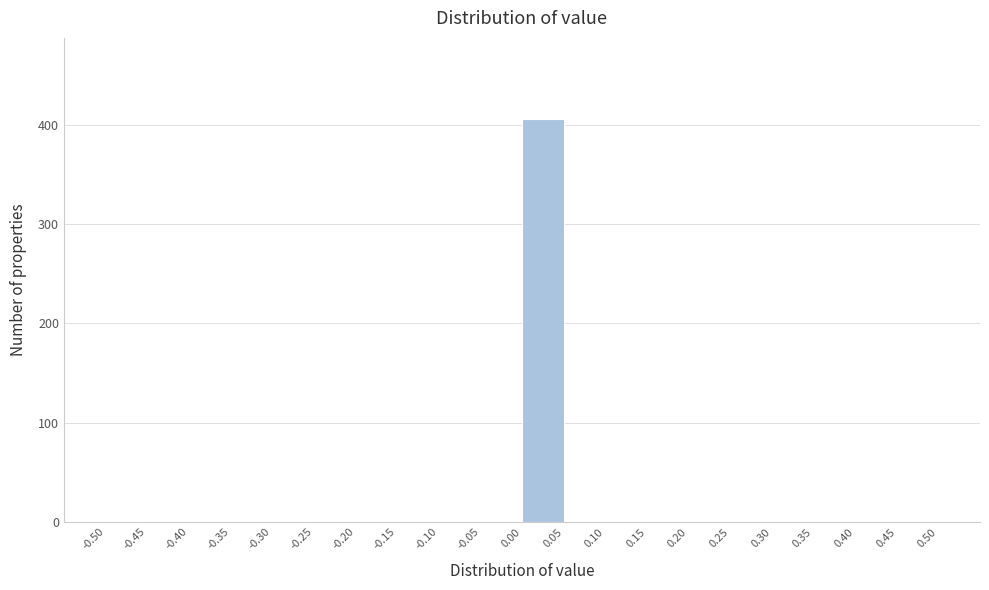

What is the height of the bar covering 0.00 to 0.05 on the x-axis? The values are not printed on the chart, so give them approximately, as read against the axis.

410